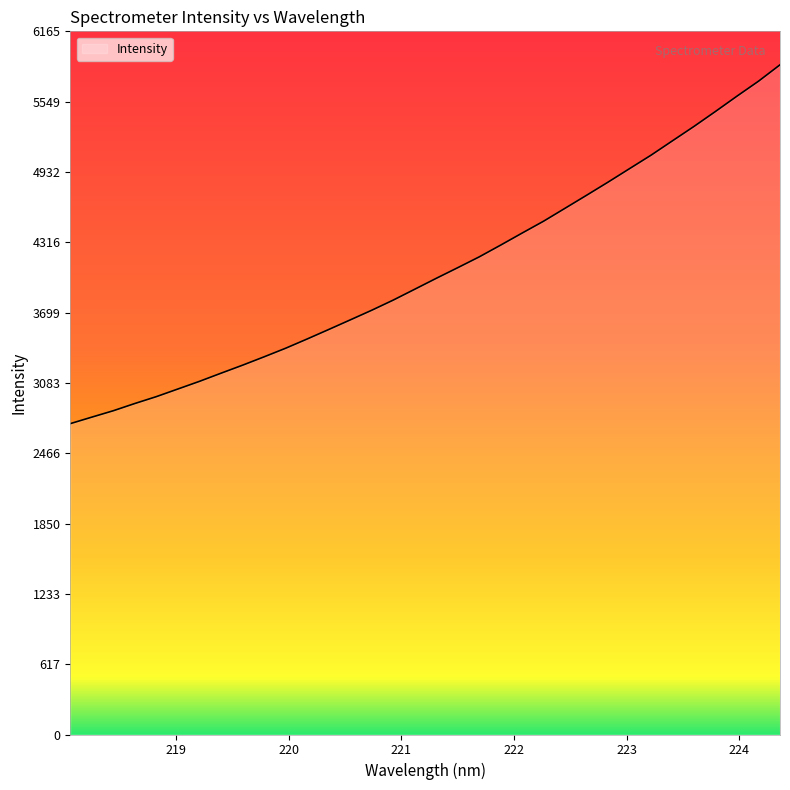

What is the minimum value shown in the chart?

2725.6